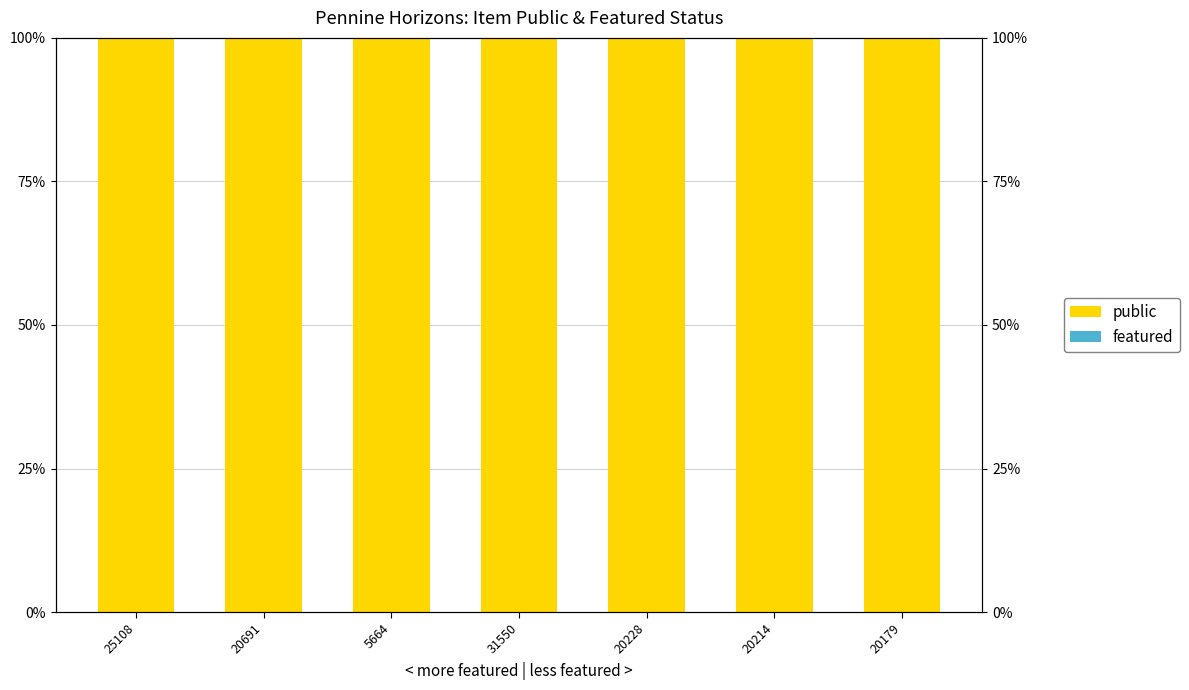

What is the maximum value for public?

1